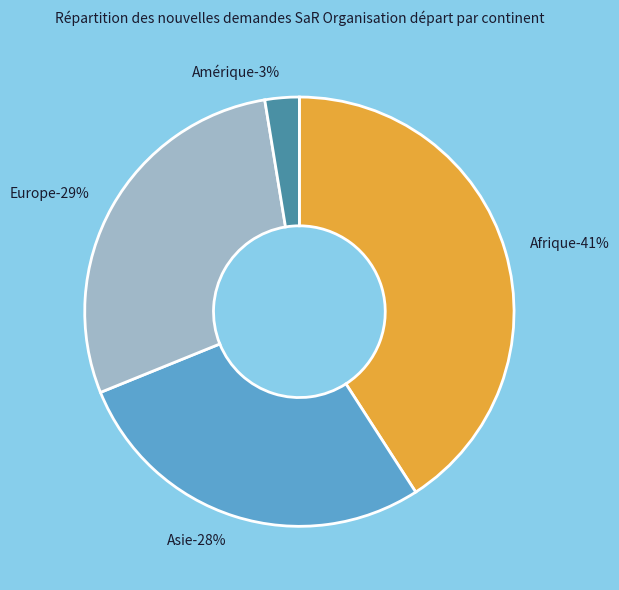

Does Amérique represent more than half of the total?

No